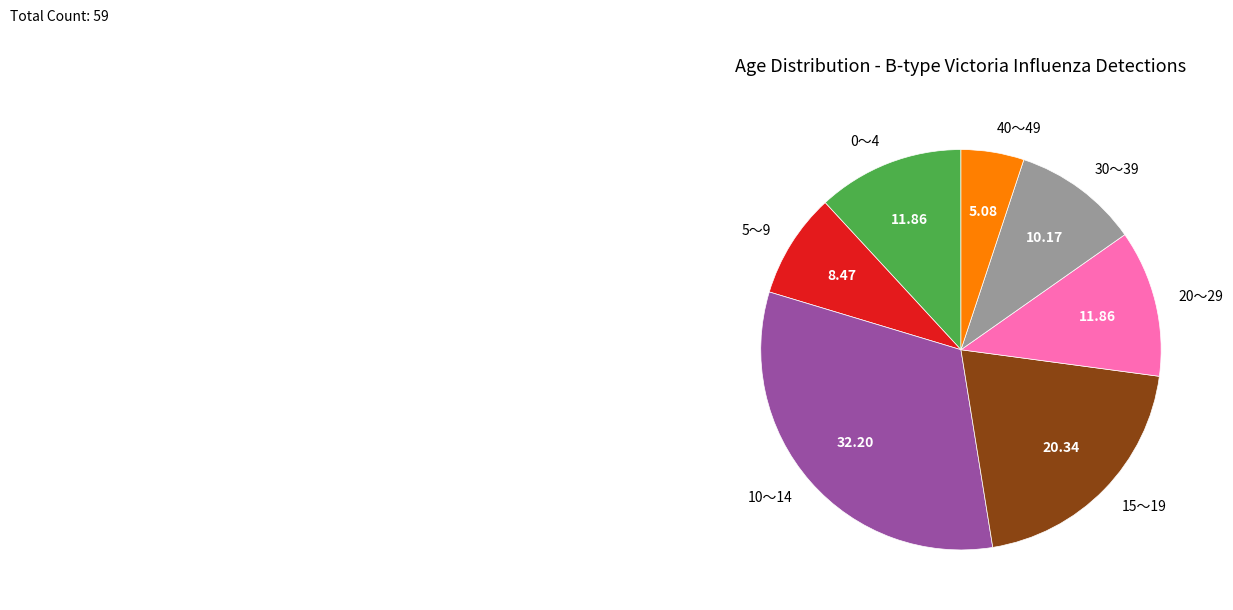

Is there any slice that represents more than half of the pie?

No